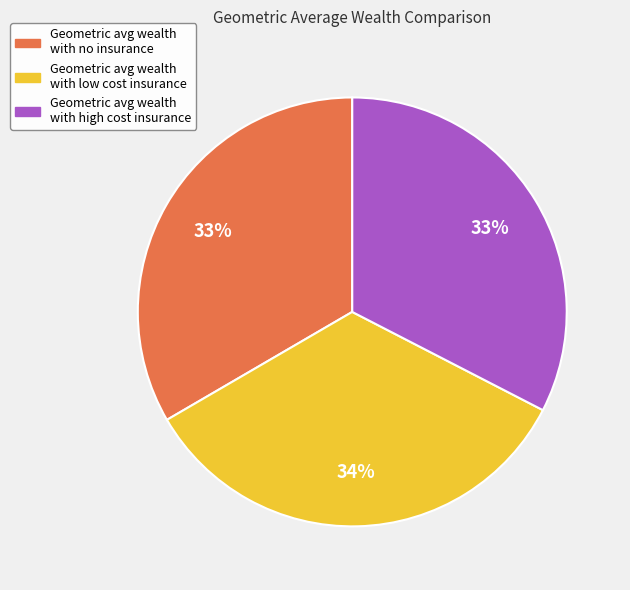

To the nearest percent, what is the average slice percentage?

33%